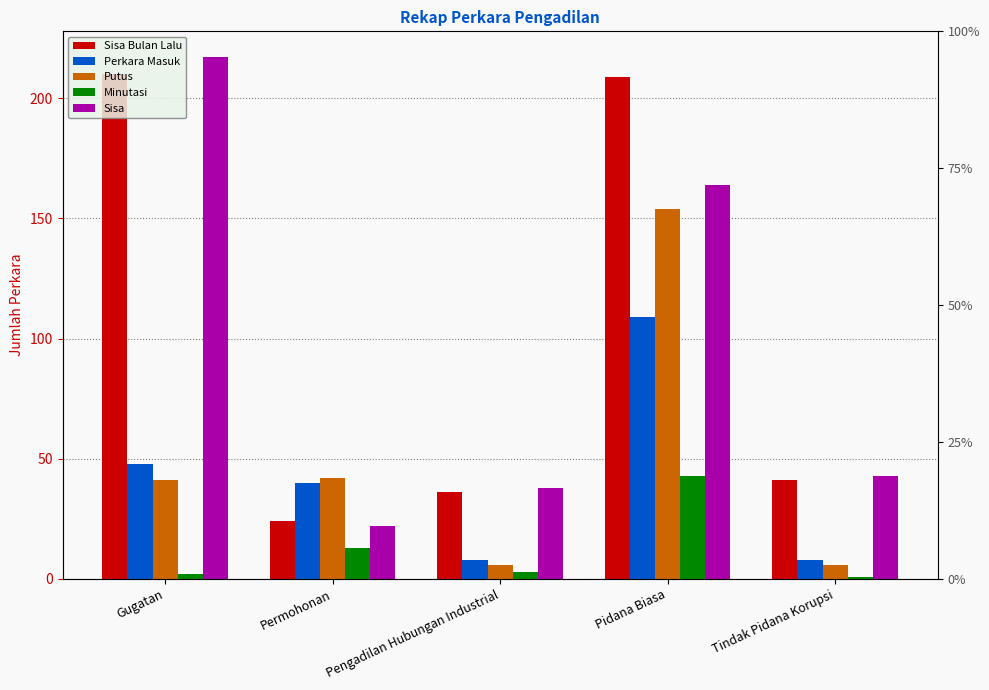

List the series in order of their peak value, highest first.

Sisa, Sisa Bulan Lalu, Putus, Perkara Masuk, Minutasi